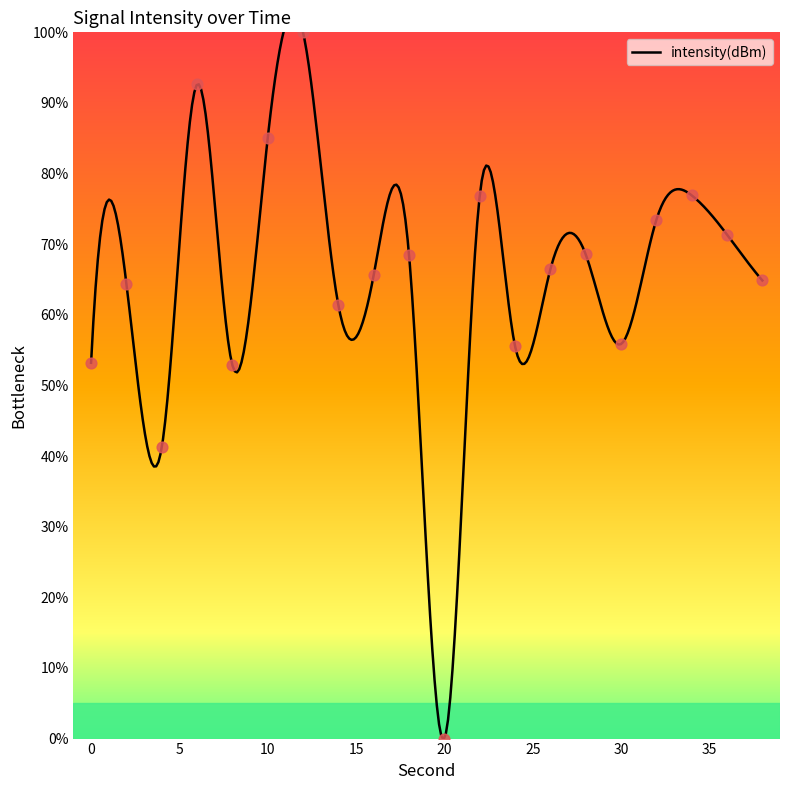

What is the ratio of the value at 4 to the value at 0?

0.8